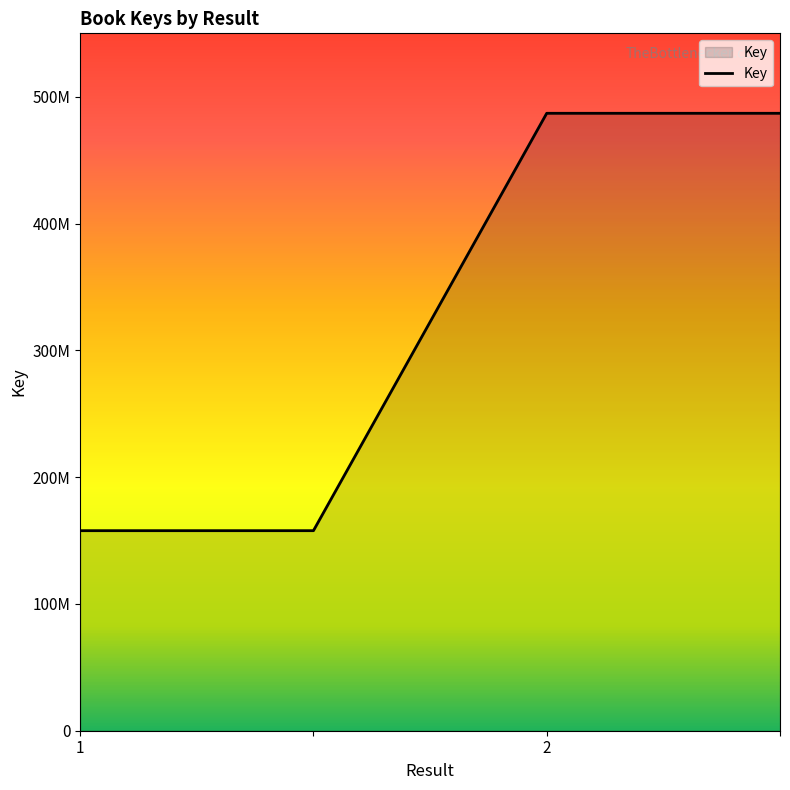

What is the average value?

322354578